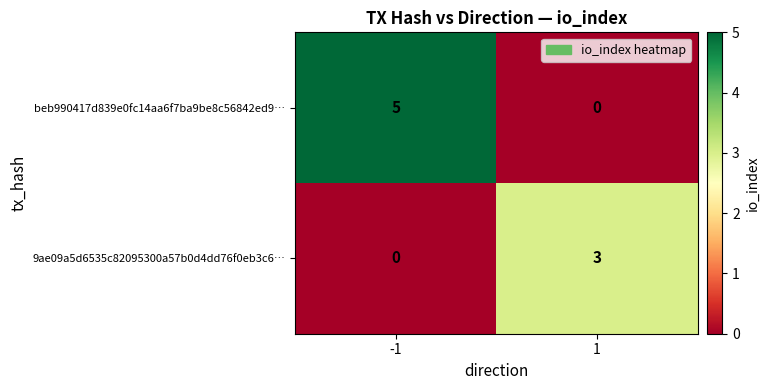

What is the greatest value displayed?

5